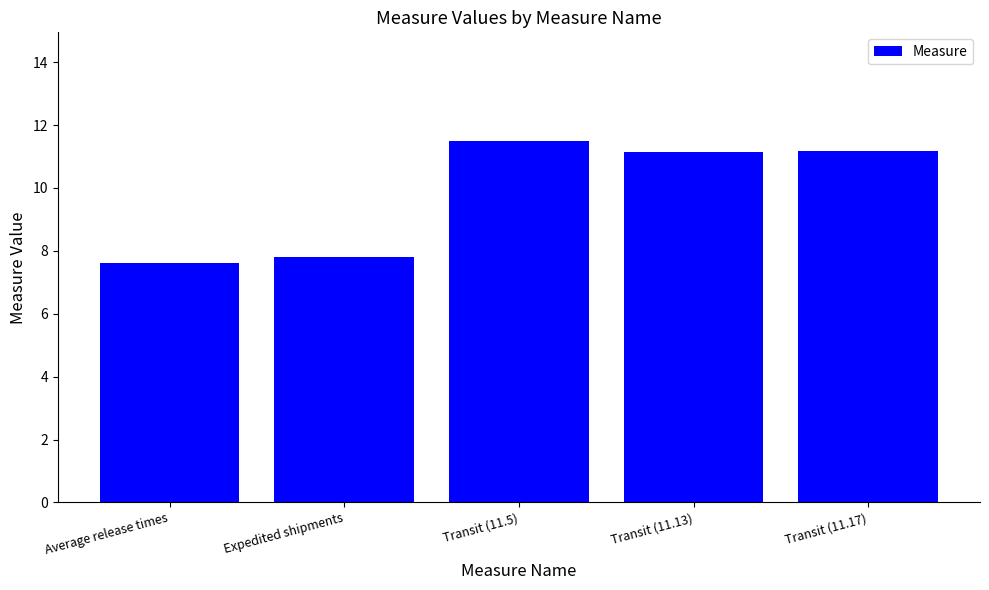

Where is the data nearest to the value 9?

Expedited shipments